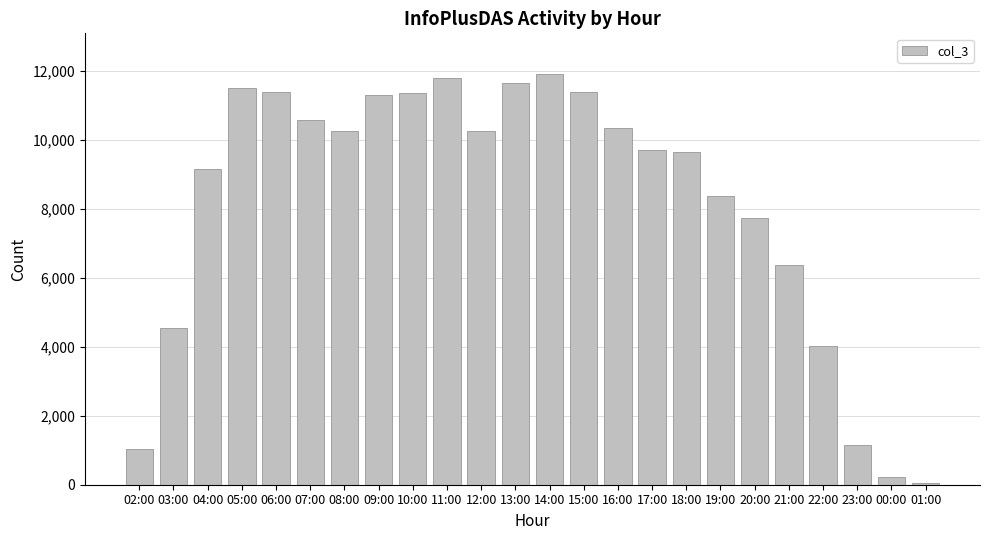

How many values are below 10256?

12